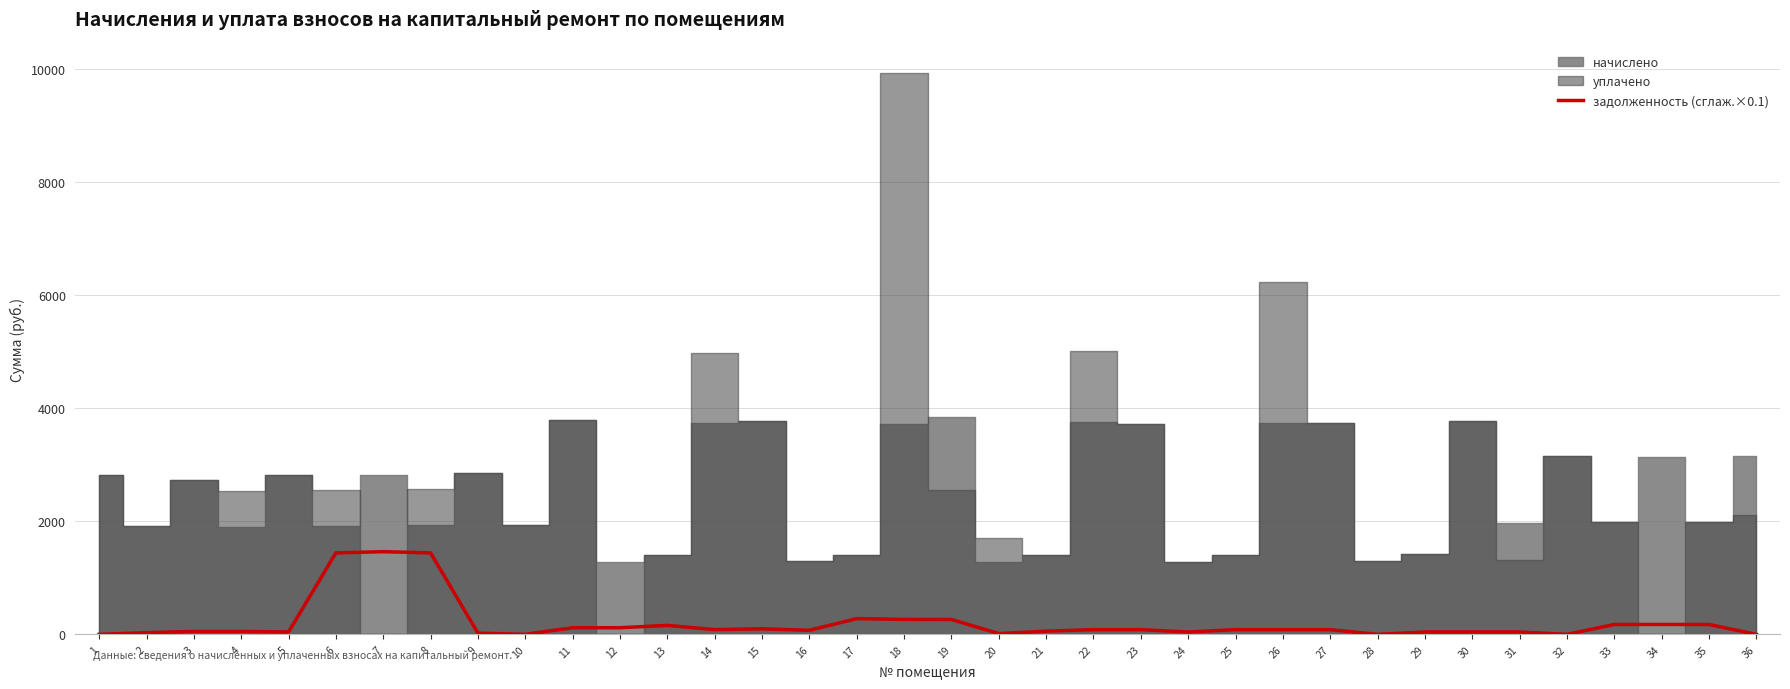

Reading left to right, list all the values displayed in this chart.

1=0.0	2=30.2	3=51.4	4=51.4	5=42.4	6=1439.7	7=1461.1	8=1439.9	9=21.4	10=0.0	11=117.0	12=117.0	13=158.4	14=83.4	15=97.7	16=71.8	17=278.1	18=263.7	19=262.4	20=14.2	21=55.9	22=83.0	23=83.0	24=41.3	25=83.1	26=83.1	27=83.1	28=0.0	29=41.9	30=41.9	31=41.9	32=0.0	33=174.5	34=174.5	35=174.5	36=0.0